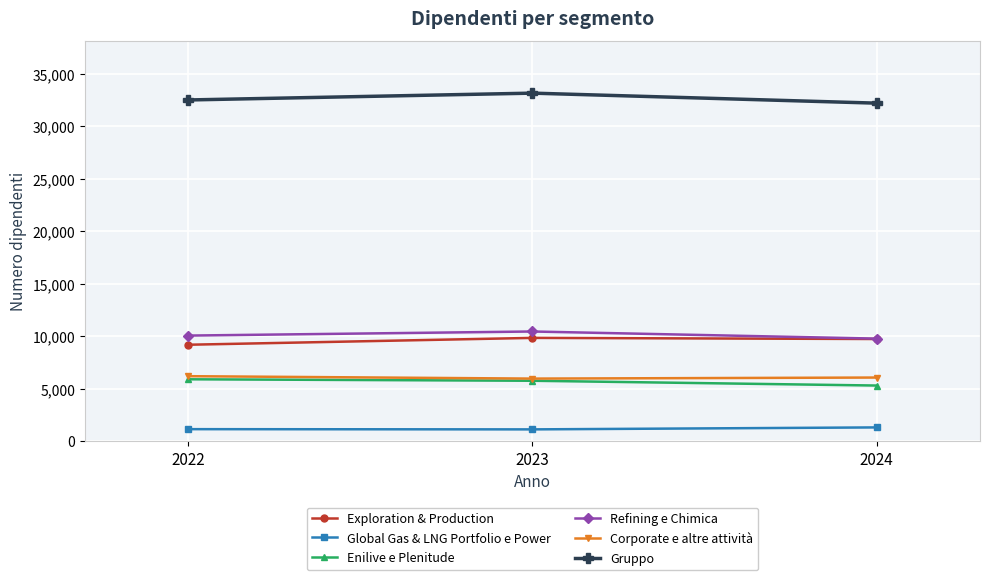

What is the highest value of the Global Gas & LNG Portfolio e Power series?

1317